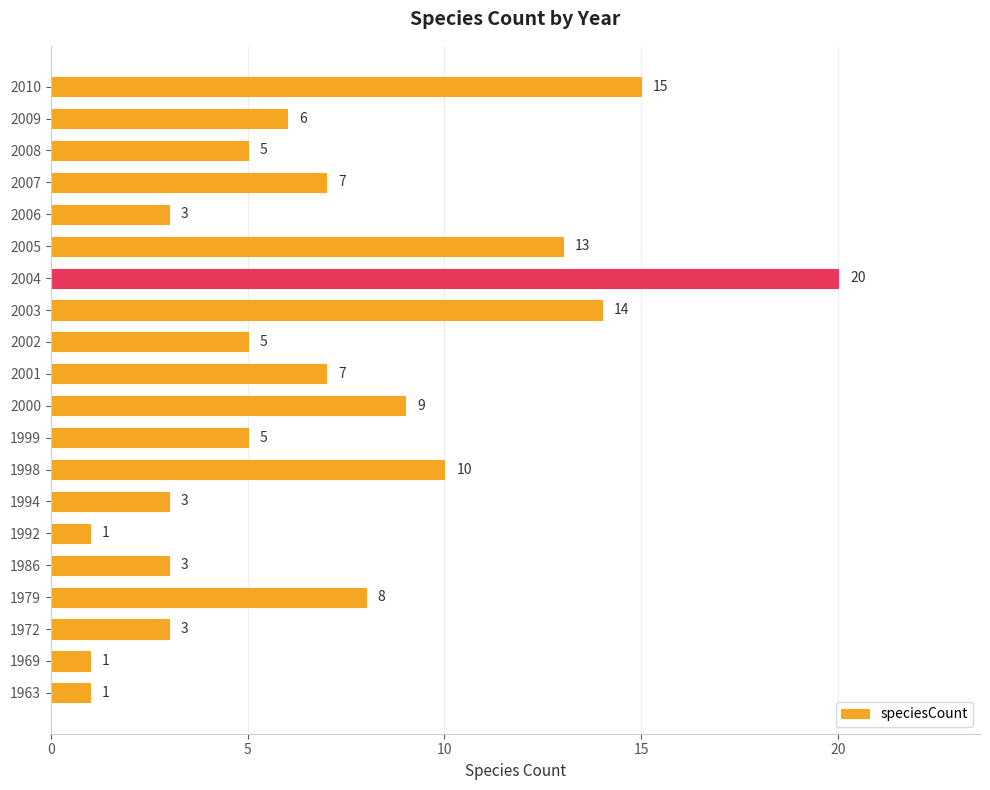

Which category has the highest value across all series?

2004